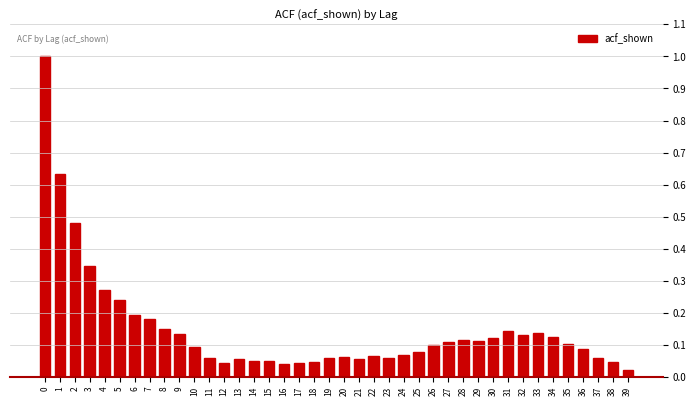

True or false: the data shows 0.2 at 8.

True